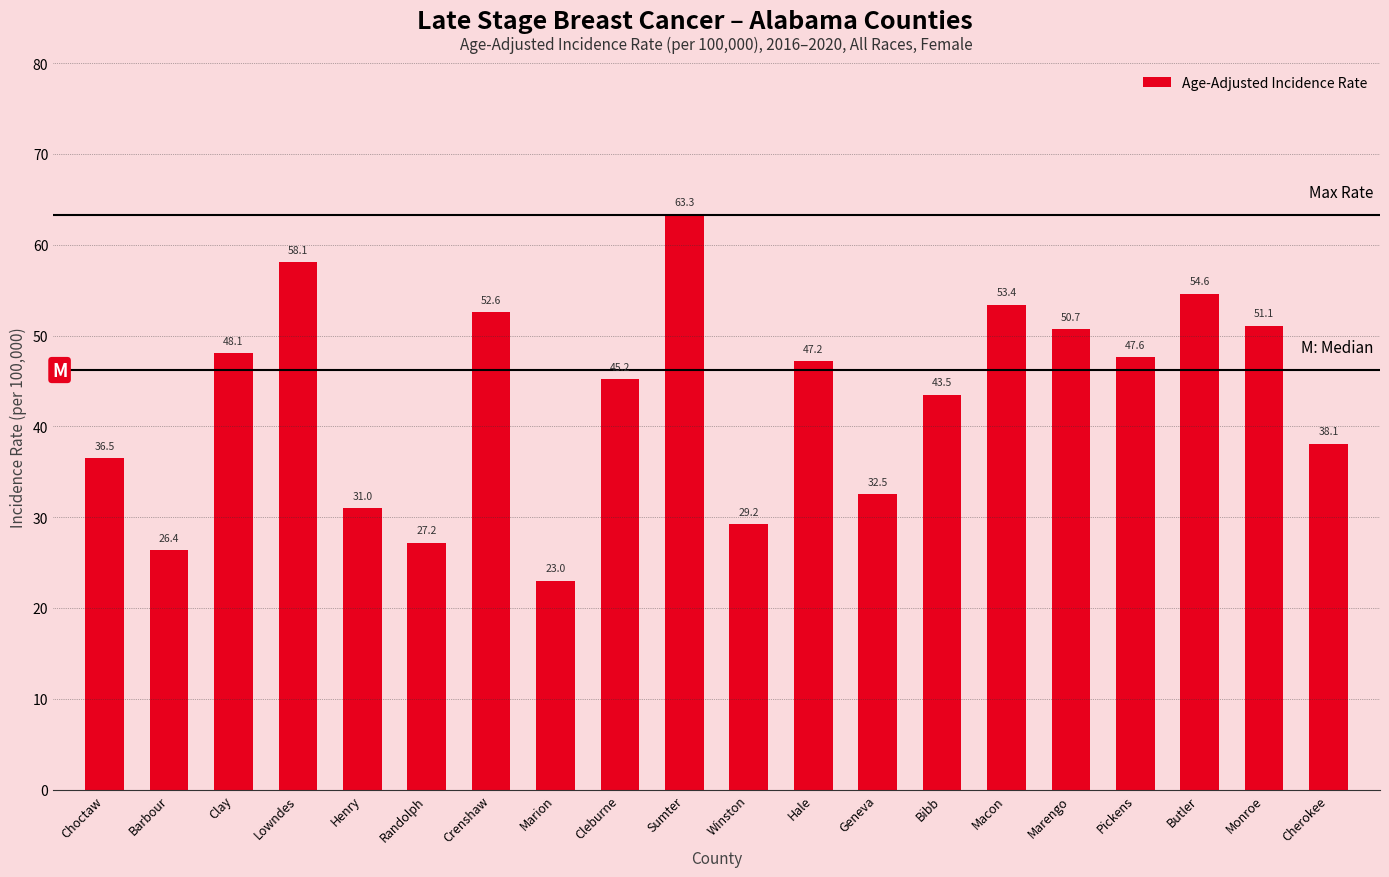

What is the change in value from Henry to Butler?

+23.6